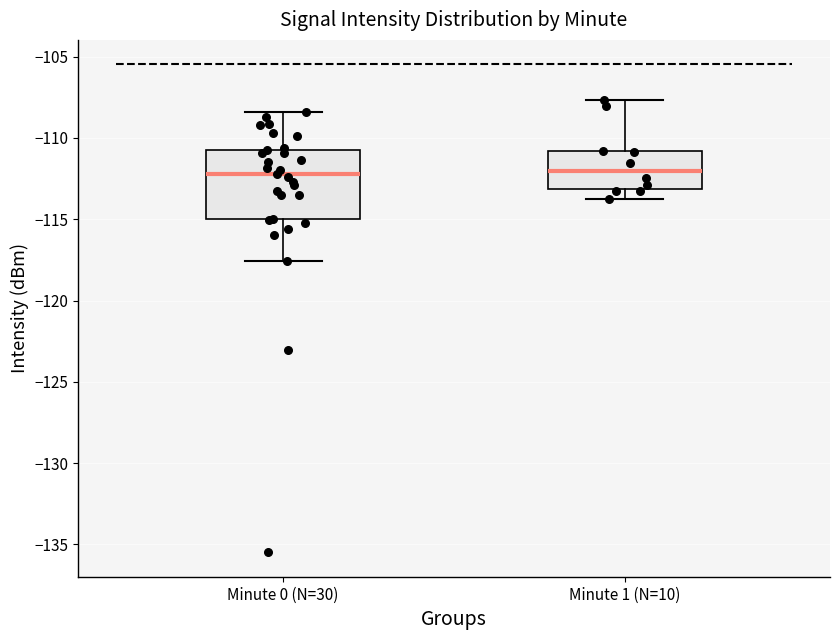

Which box is the tallest, from its lower edge to its upper edge?

Minute 0 (N=30)